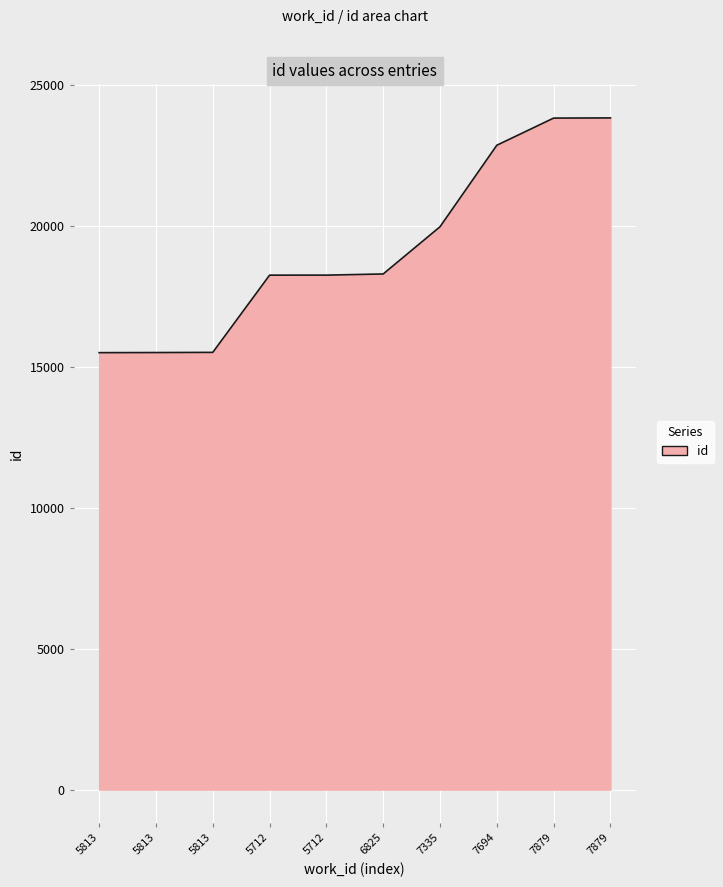

List the labels in order of value, largest first.

7879, 7879, 7694, 7335, 6825, 5712, 5712, 5813, 5813, 5813